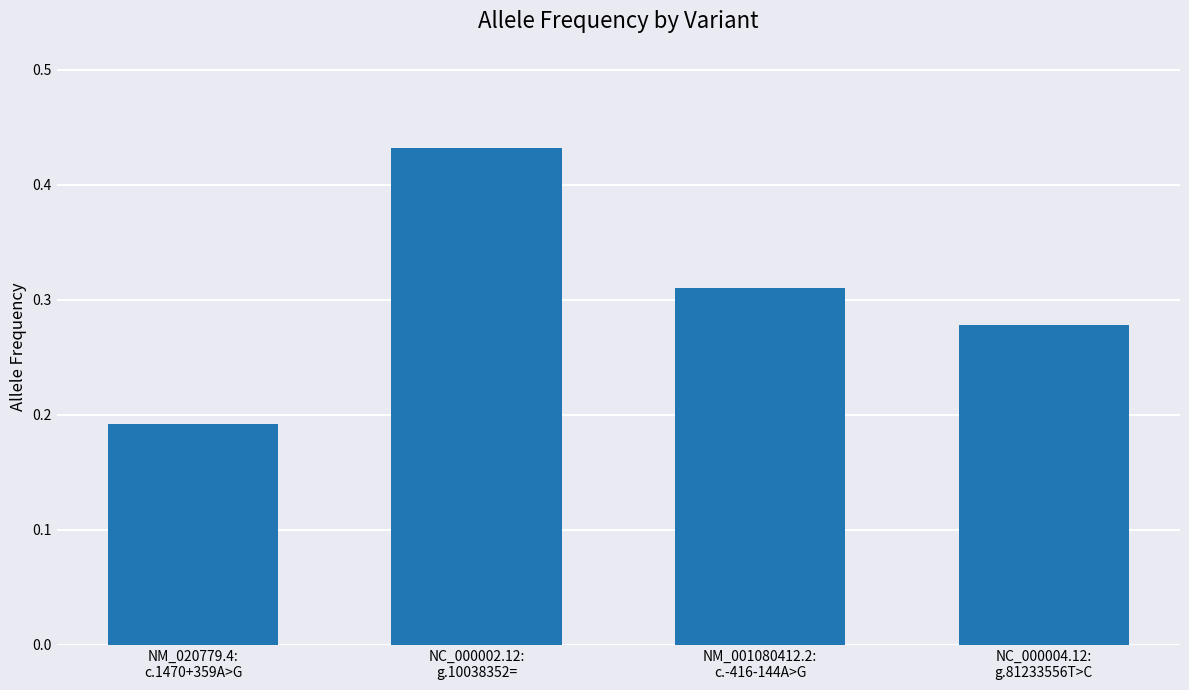

Count the values in the range 0 to 1.

4